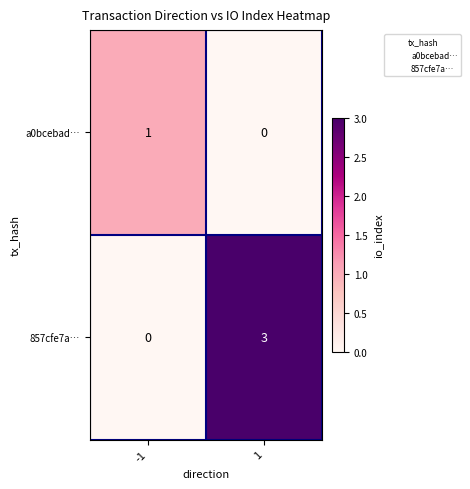

The value of 857cfe7a… at -1 is -2. True or false?

False